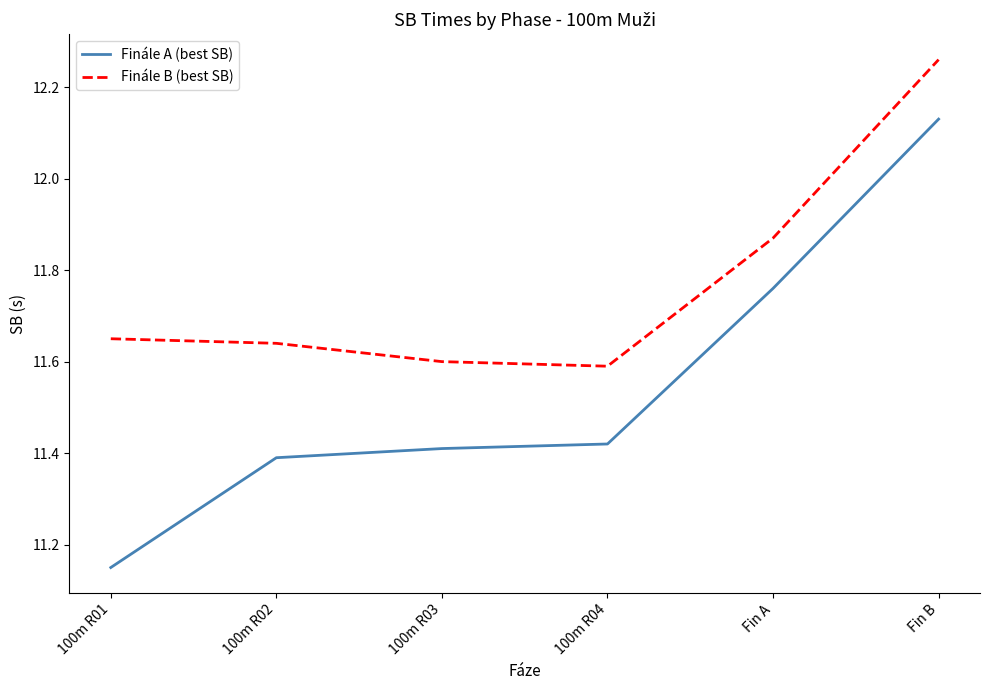

At how many categories does at least one series exceed 11?

6